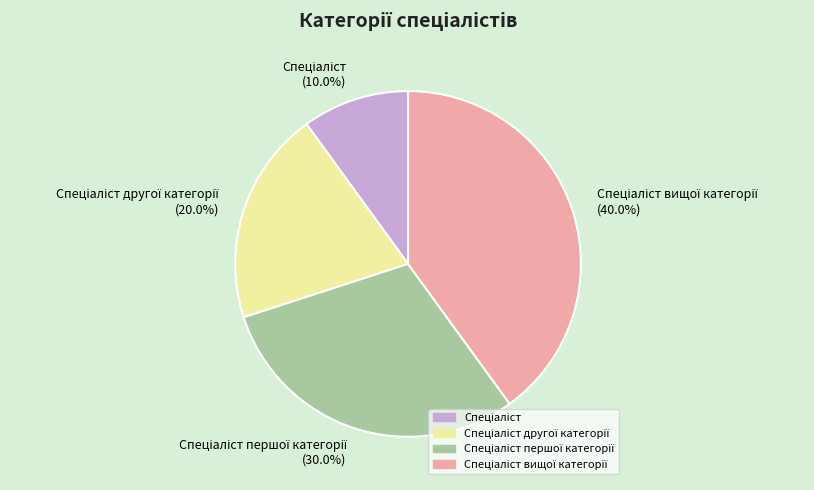

Is there any slice that represents more than half of the pie?

No